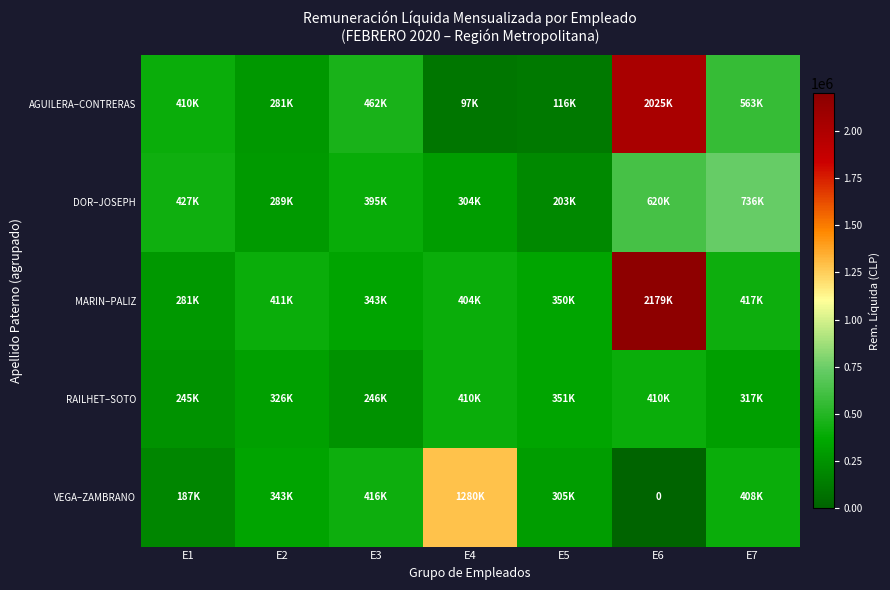

What is the greatest value displayed?

2179928